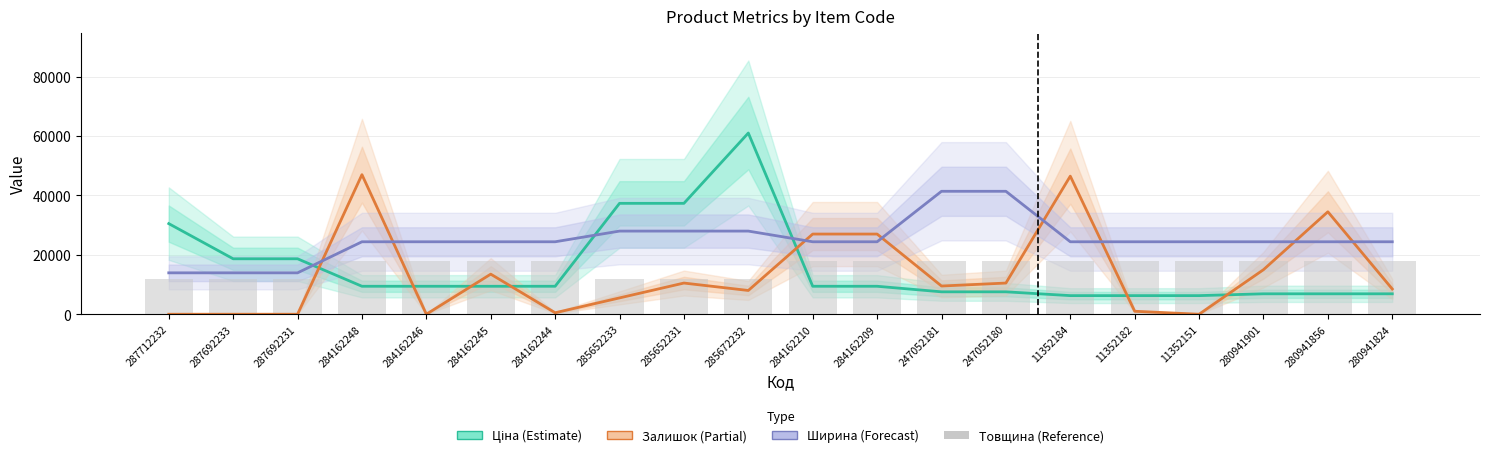

Reading left to right, what are all the values shown in this chart?

Ціна (Estimate): 287712232=30512.3	287692233=18671.5	287692231=18671.5	284162248=9416.9	284162246=9416.9	284162245=9416.9	284162244=9416.9	285652233=37343.0	285652231=37343.0	285672232=61024.7	284162210=9416.9	284162209=9416.9	247052181=7545.9	247052180=7545.9	11352184=6266.7	11352182=6266.7	11352151=6266.7	280941901=6879.5	280941856=6879.5	280941824=6879.5
Залишок (Partial): 287712232=0.0	287692233=0.0	287692231=0.0	284162248=47000.0	284162246=0.0	284162245=13500.0	284162244=500.0	285652233=5500.0	285652231=10500.0	285672232=8000.0	284162210=27000.0	284162209=27000.0	247052181=9500.0	247052180=10500.0	11352184=46500.0	11352182=1000.0	11352151=0.0	280941901=15000.0	280941856=34500.0	280941824=8500.0
Ширина (Forecast): 287712232=13940.0	287692233=13940.0	287692231=13940.0	284162248=24400.0	284162246=24400.0	284162245=24400.0	284162244=24400.0	285652233=28000.0	285652231=28000.0	285672232=28000.0	284162210=24400.0	284162209=24400.0	247052181=41400.0	247052180=41400.0	11352184=24400.0	11352182=24400.0	11352151=24400.0	280941901=24400.0	280941856=24400.0	280941824=24400.0
Товщина (Reference): 287712232=12000.0	287692233=12000.0	287692231=12000.0	284162248=18000.0	284162246=18000.0	284162245=18000.0	284162244=18000.0	285652233=12000.0	285652231=12000.0	285672232=12000.0	284162210=18000.0	284162209=18000.0	247052181=18000.0	247052180=18000.0	11352184=18000.0	11352182=18000.0	11352151=18000.0	280941901=18000.0	280941856=18000.0	280941824=18000.0